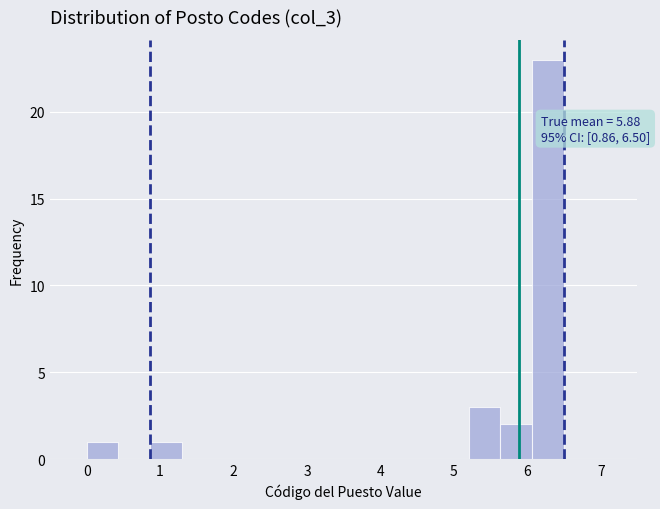

Over which range of the x-axis is the bar tallest?

6.1 to 6.5